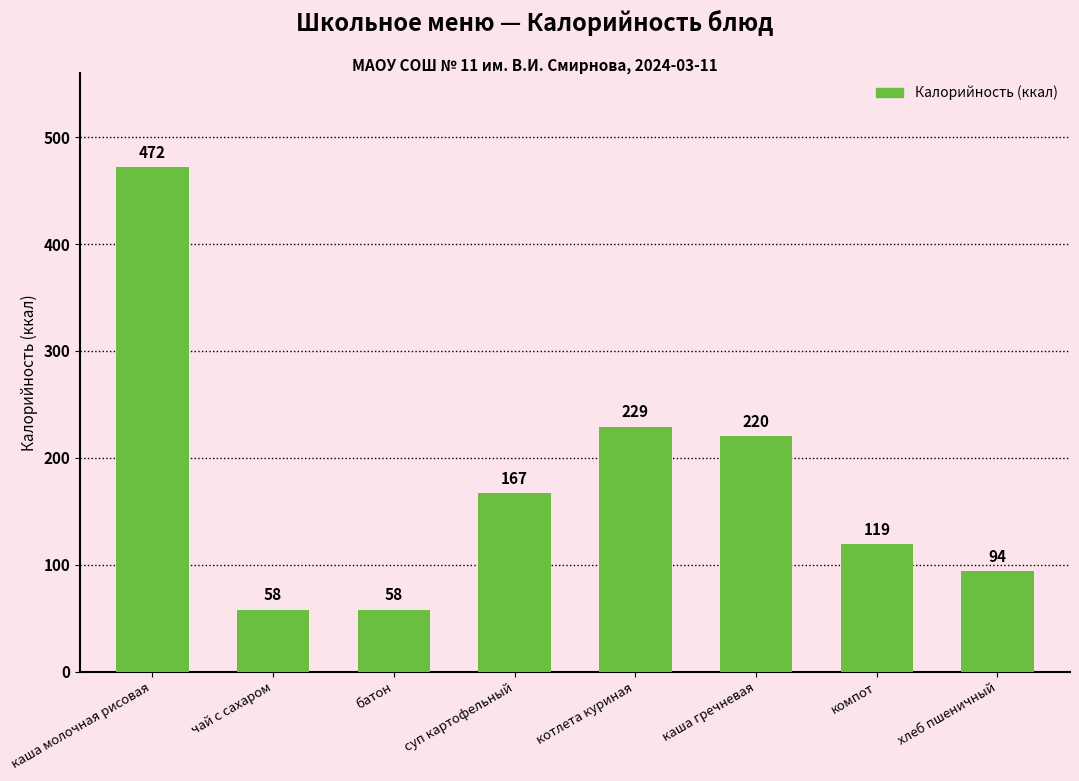

Which label corresponds to the largest value in the chart?

каша молочная рисовая